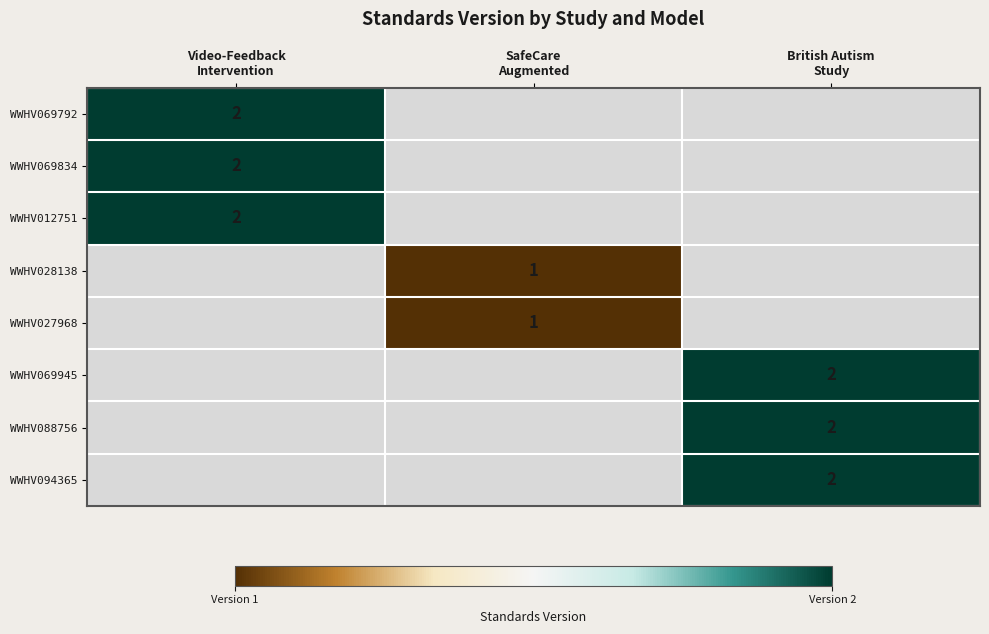

At how many categories does at least one series exceed 1?

2